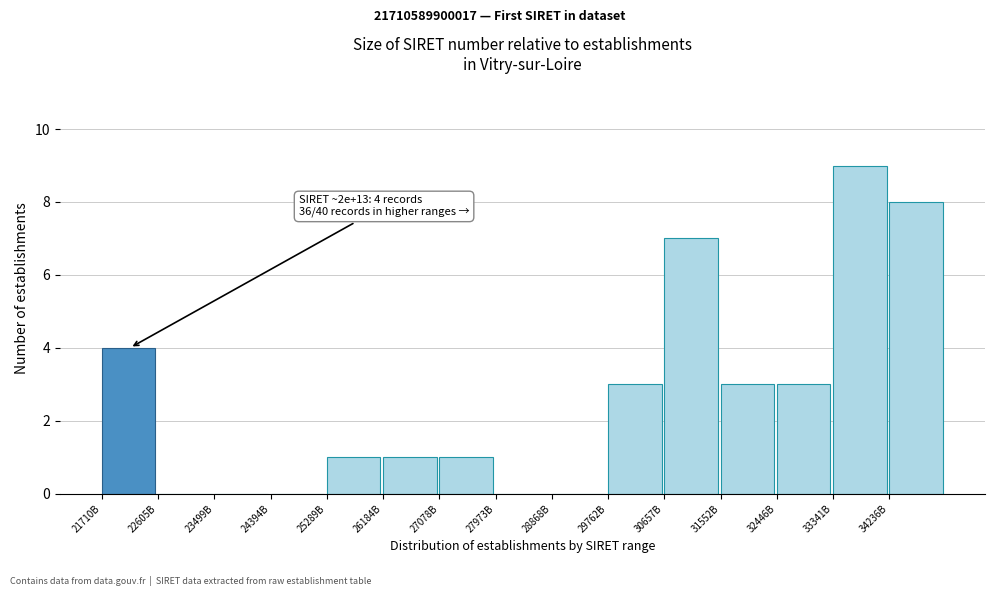

Reading left to right, what are all the values shown in this chart?

21710B=4	22605B=0	23499B=0	24394B=0	25289B=1	26184B=1	27078B=1	27973B=0	28868B=0	29762B=3	30657B=7	31552B=3	32446B=3	33341B=9	34236B=8